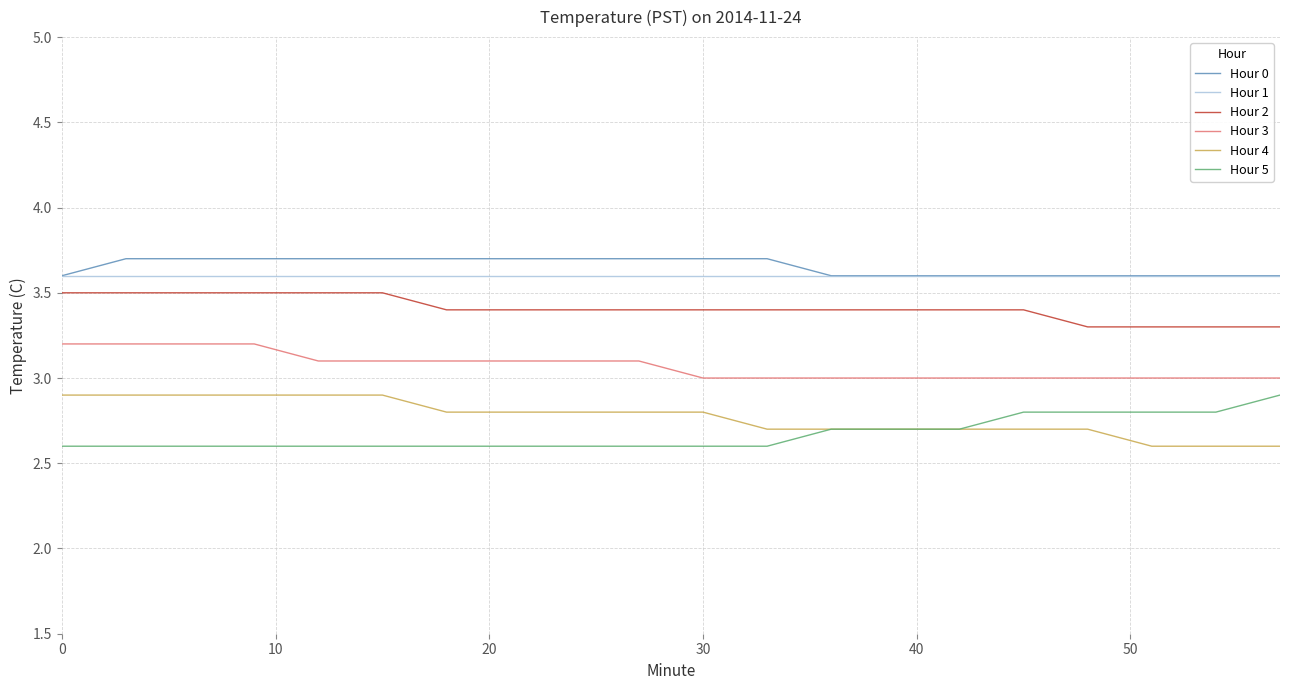

True or false: Hour 5 and Hour 1 cross at least once.

False